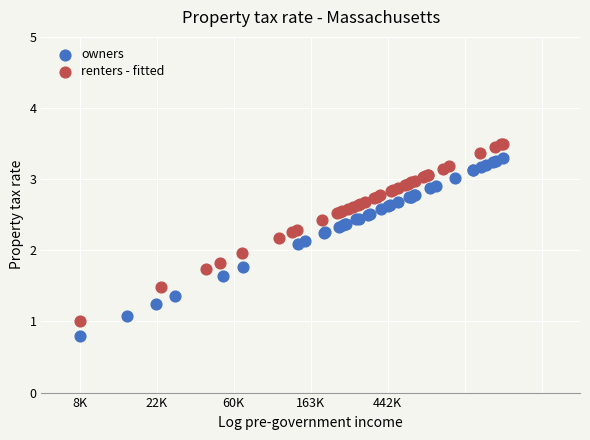

Which series reaches the minimum Y coordinate?

owners